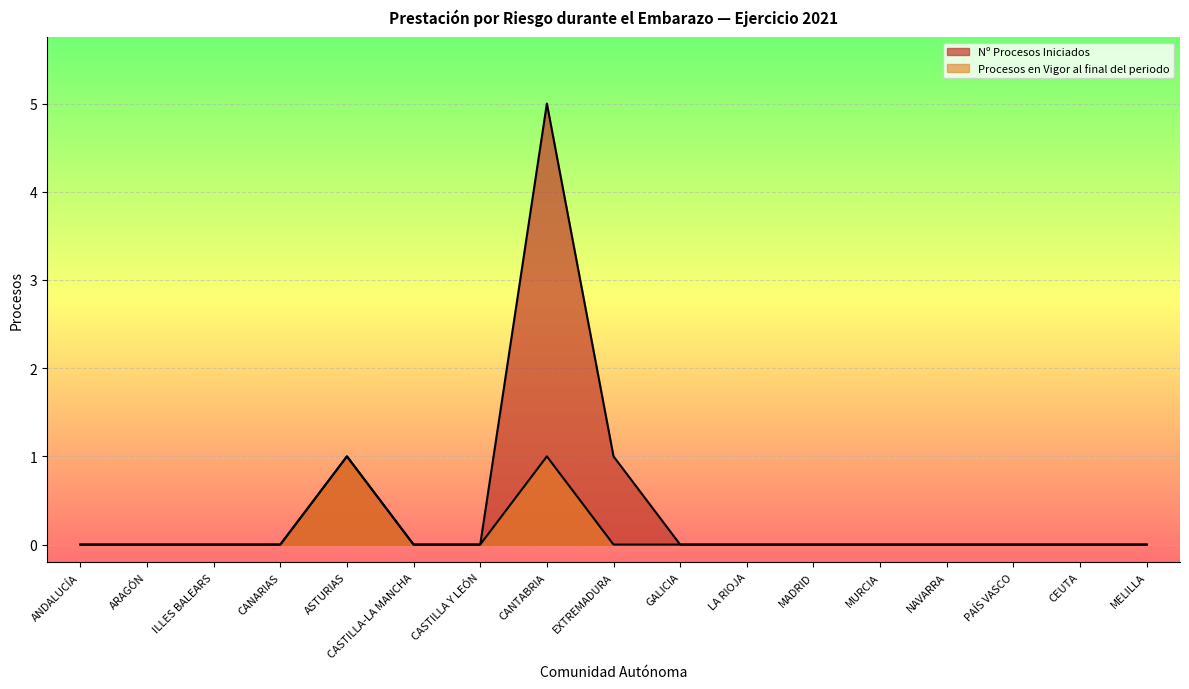

Reading left to right, what are all the values shown in this chart?

Nº Procesos Iniciados: 0	0	0	0	1	0	0	5	1	0	0	0	0	0	0	0	0
Procesos en Vigor al final del periodo: 0	0	0	0	1	0	0	1	0	0	0	0	0	0	0	0	0